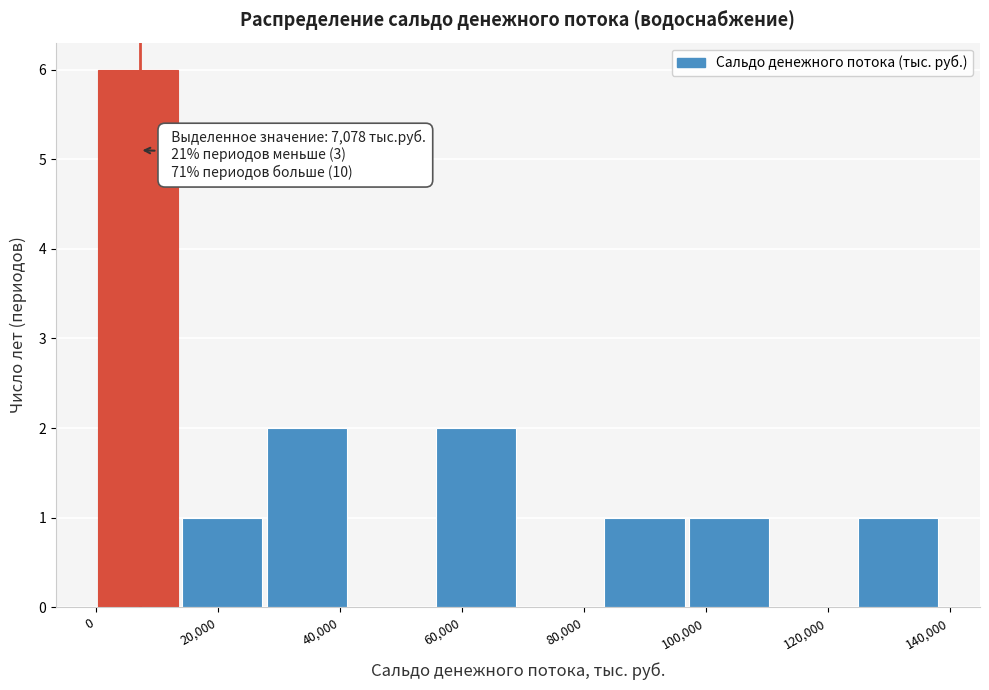

Over which range of the x-axis is the bar tallest?

0 to 14000